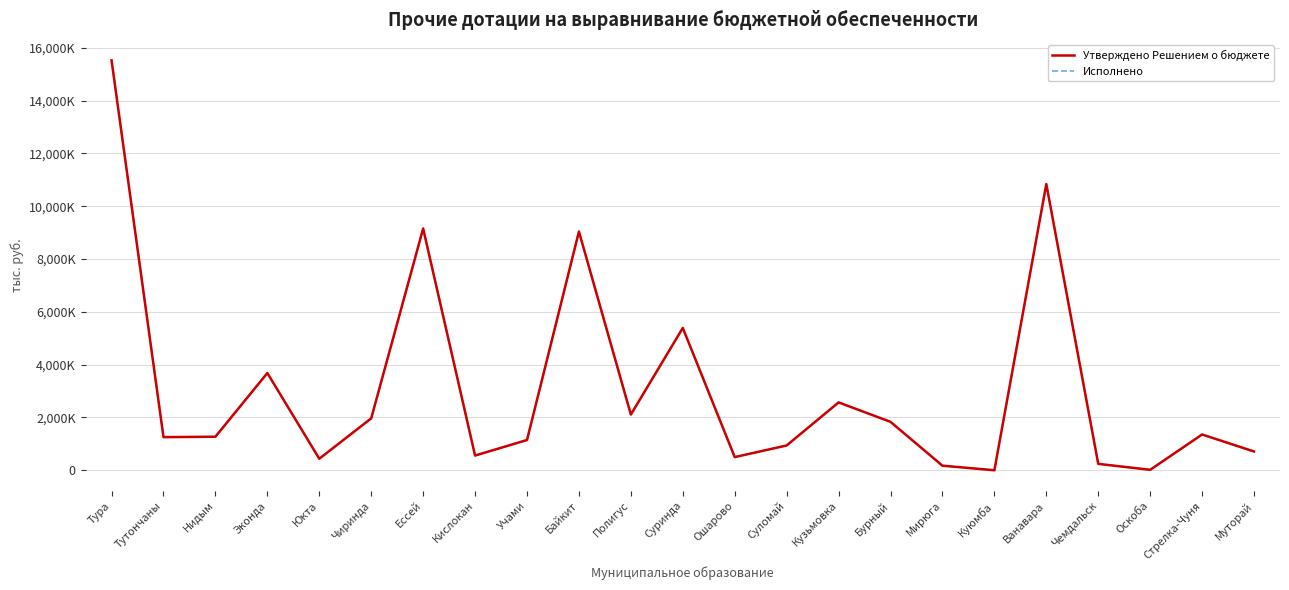

The Утверждено Решением о бюджете series shows 1254.0 at Тутончаны. True or false?

True